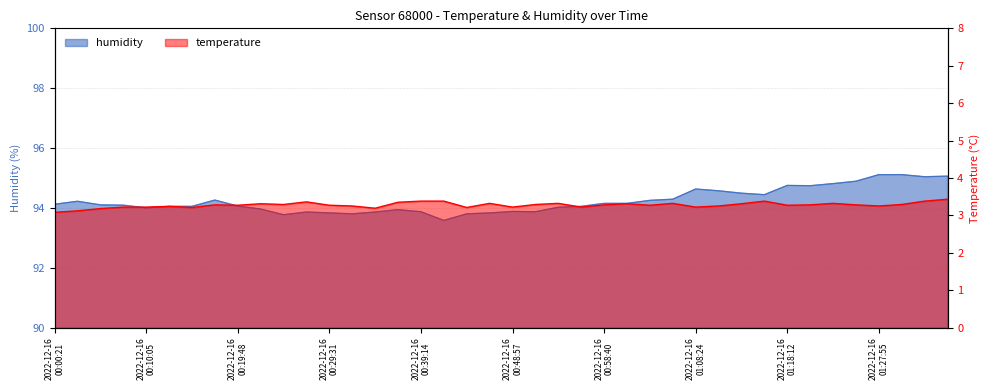

Rank the series at 2022-12-16T01:05:58 from highest to lowest value.

humidity, temperature